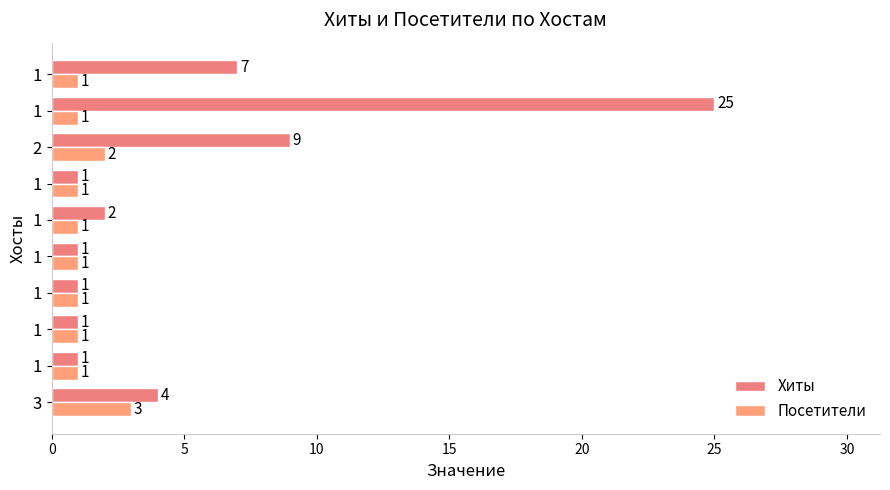

What is the greatest value displayed?

25